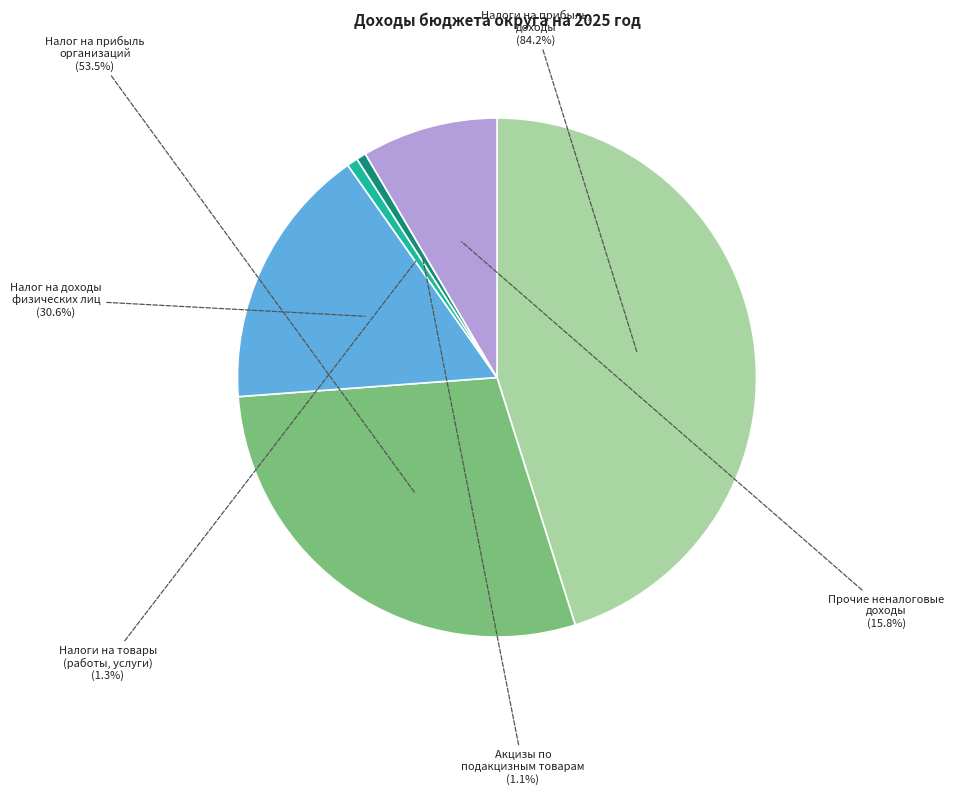

Combined, what portion of the pie is НАЛОГОВЫЕ И НЕНАЛОГОВЫЕ ДОХОДЫ (прочие) and НАЛОГИ НА ТОВАРЫ (РАБОТЫ, УСЛУГИ)?

9.1%